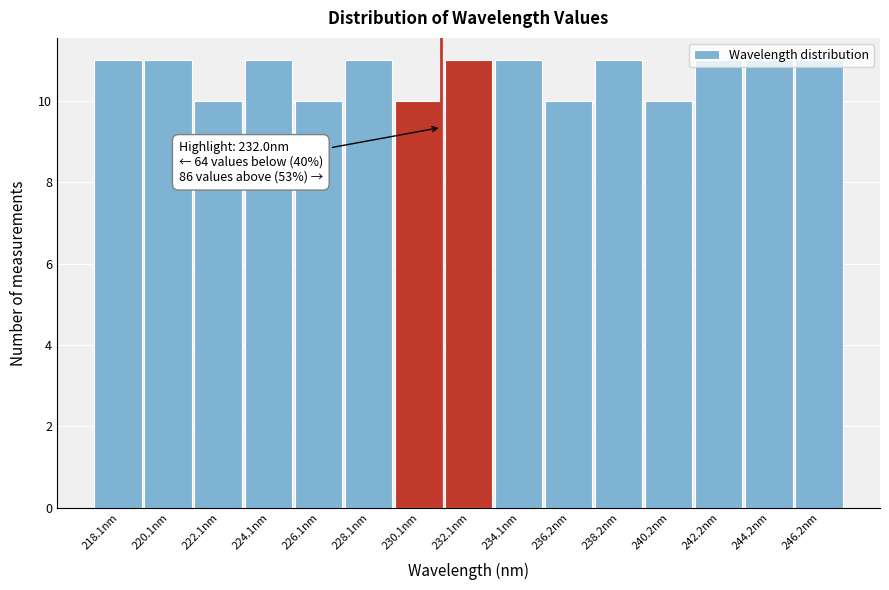

What position from the right is 240.2nm?

4